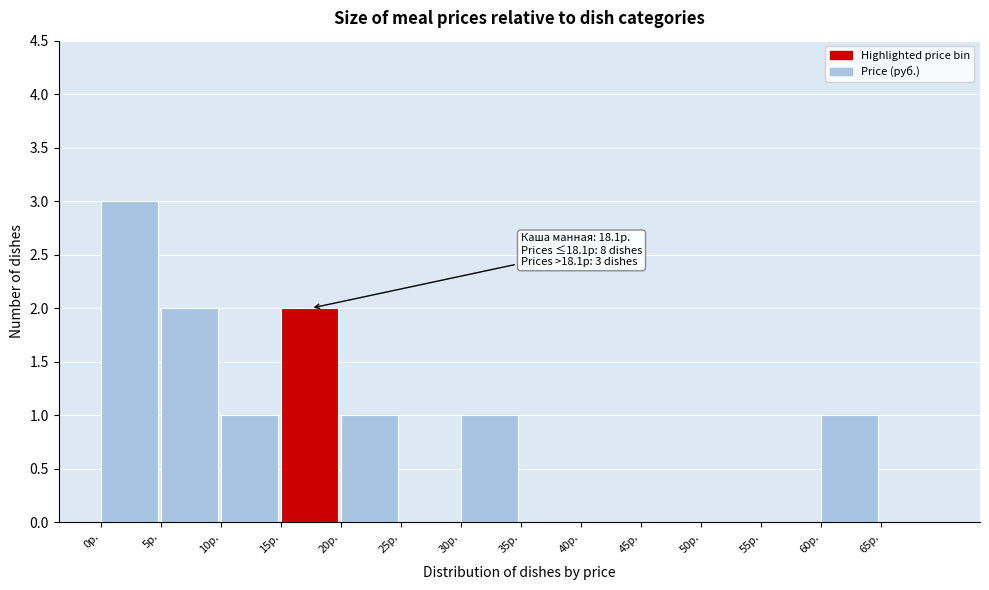

Over which range of the x-axis is the bar tallest?

0 to 5